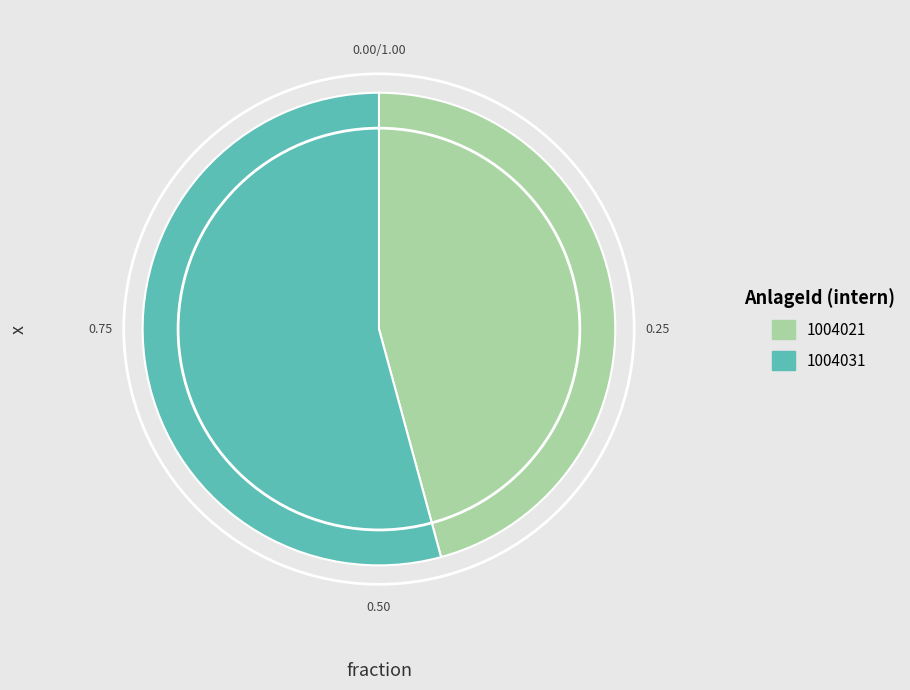

What is the majority slice?

1004031